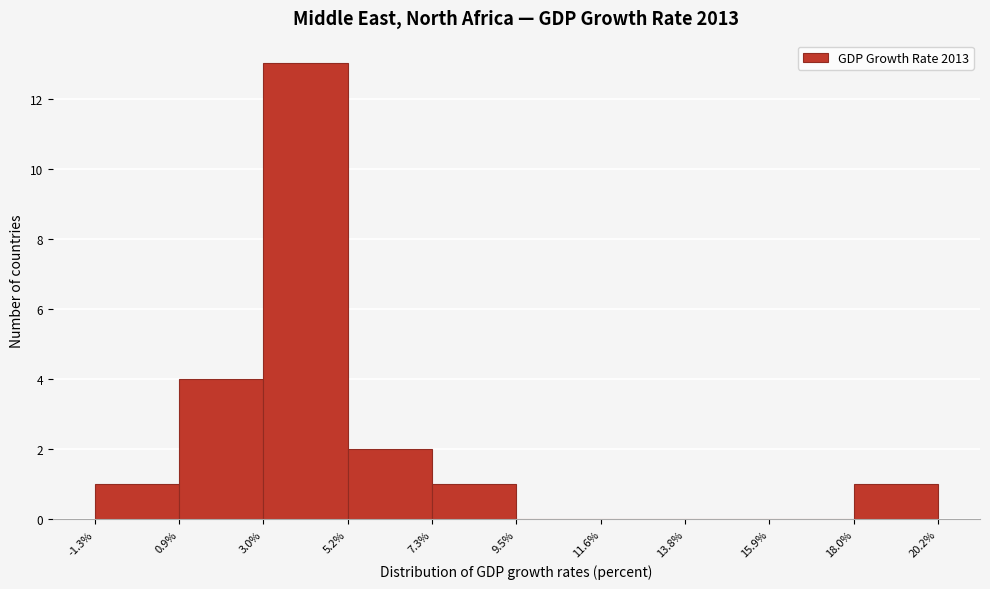

How tall is the bar that spans -1.3% to 0.9% on the x-axis? The values are not printed on the chart, so give them approximately, as read against the axis.

1